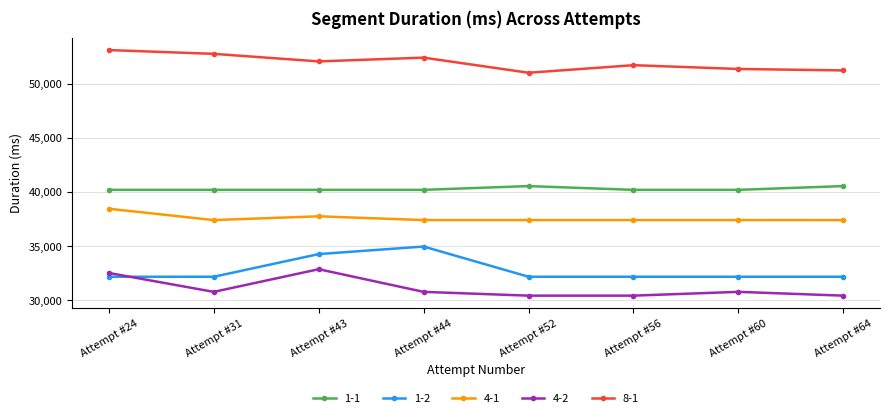

Between Attempt #24 and Attempt #44, which series saw the biggest shift?

1-2